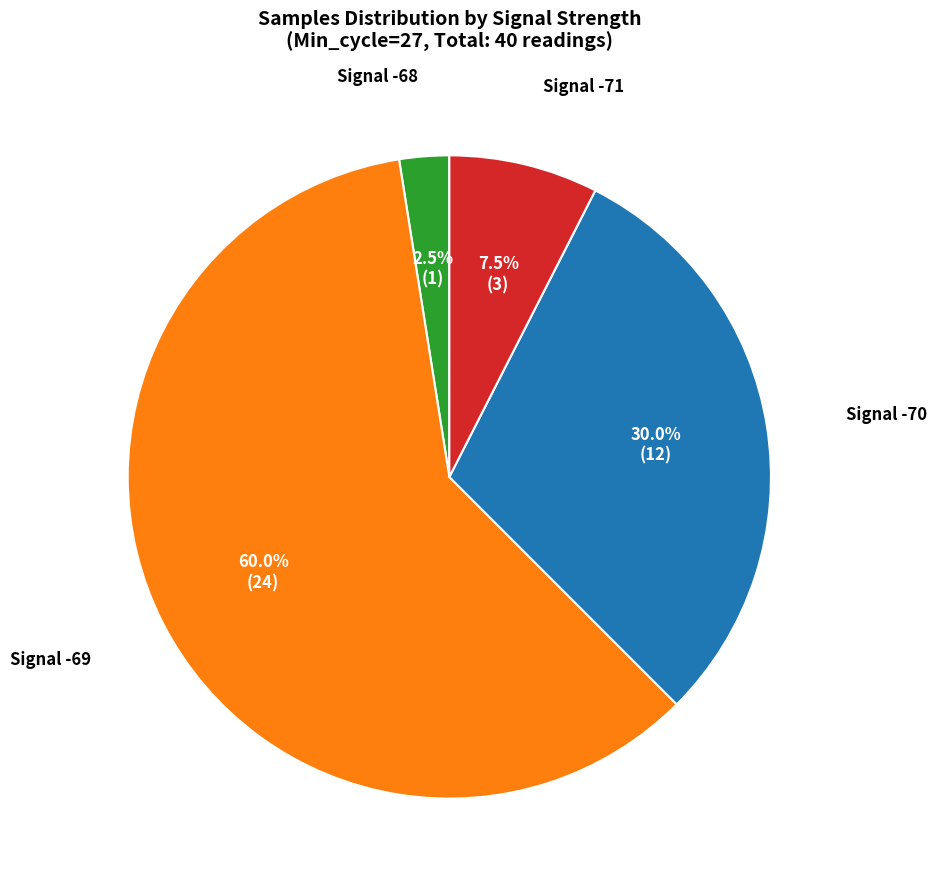

Is there any slice that represents more than half of the pie?

Yes